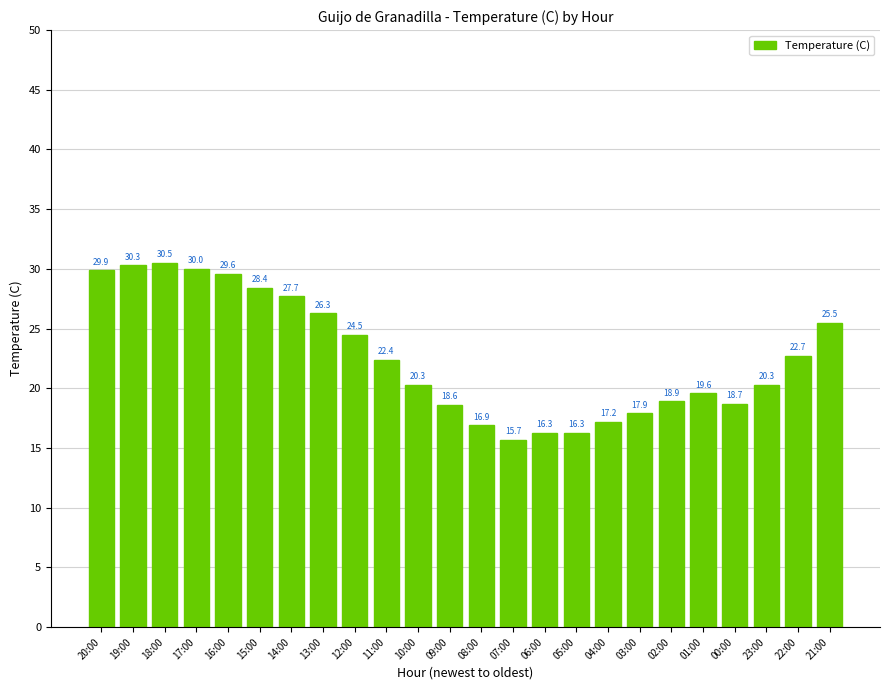

Where does the data first go above 22?

20:00